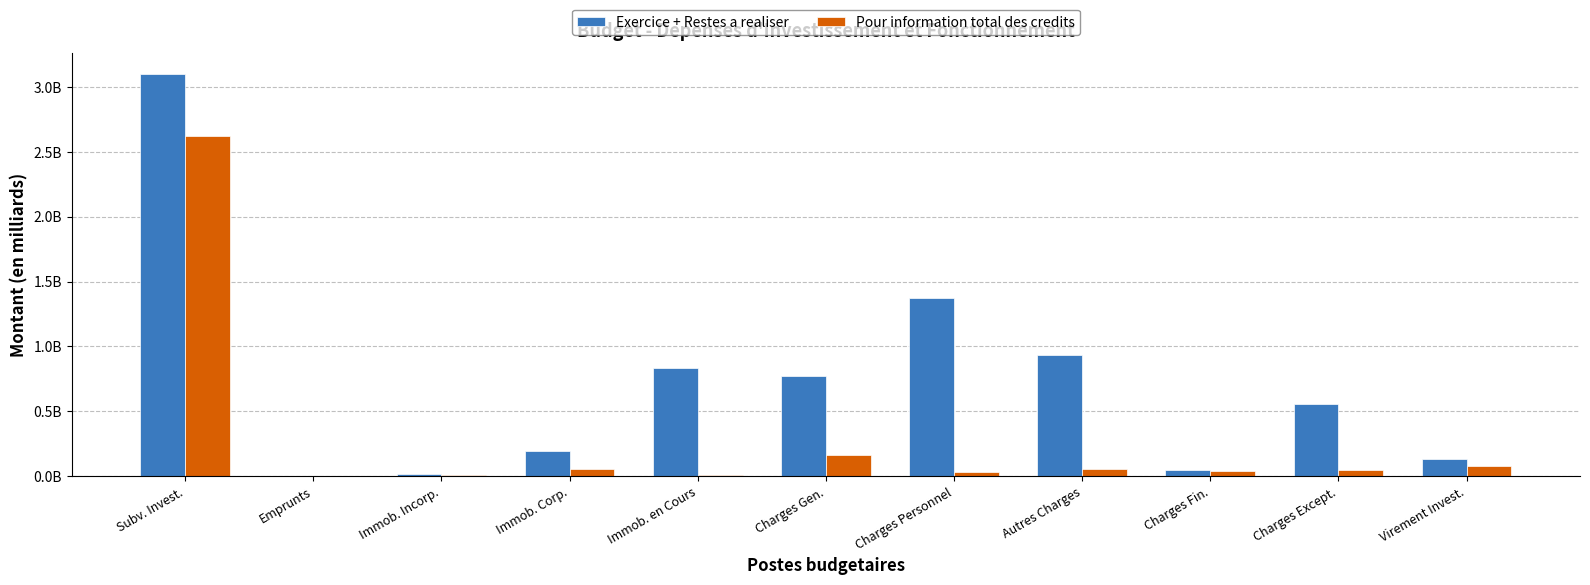

Are the bars grouped side by side (vs. stacked)?

Yes